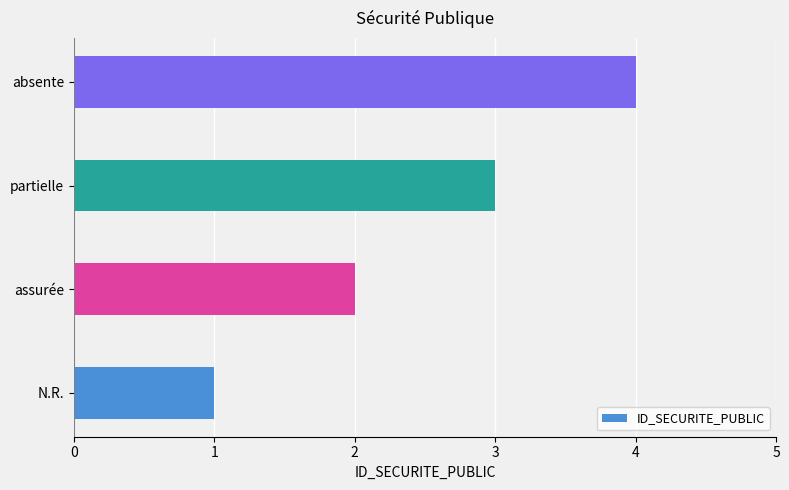

Rank the categories by value from highest to lowest.

absente, partielle, assurée, N.R.